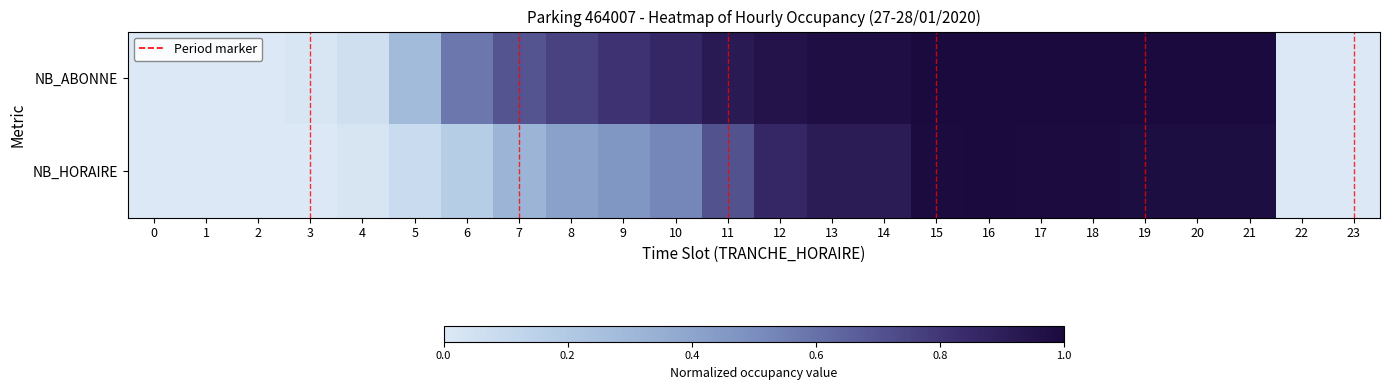

Which series has the widest spread of values?

NB_ABONNE